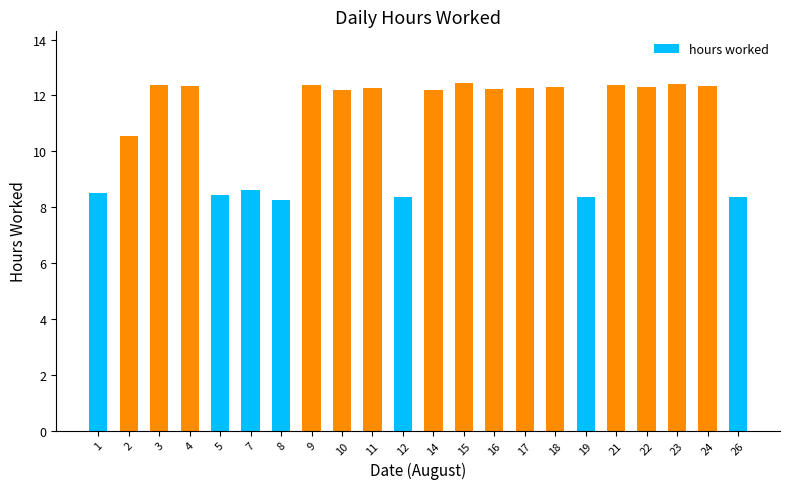

Approximately how many times larger is the value at 21 compared to 4?

1.0